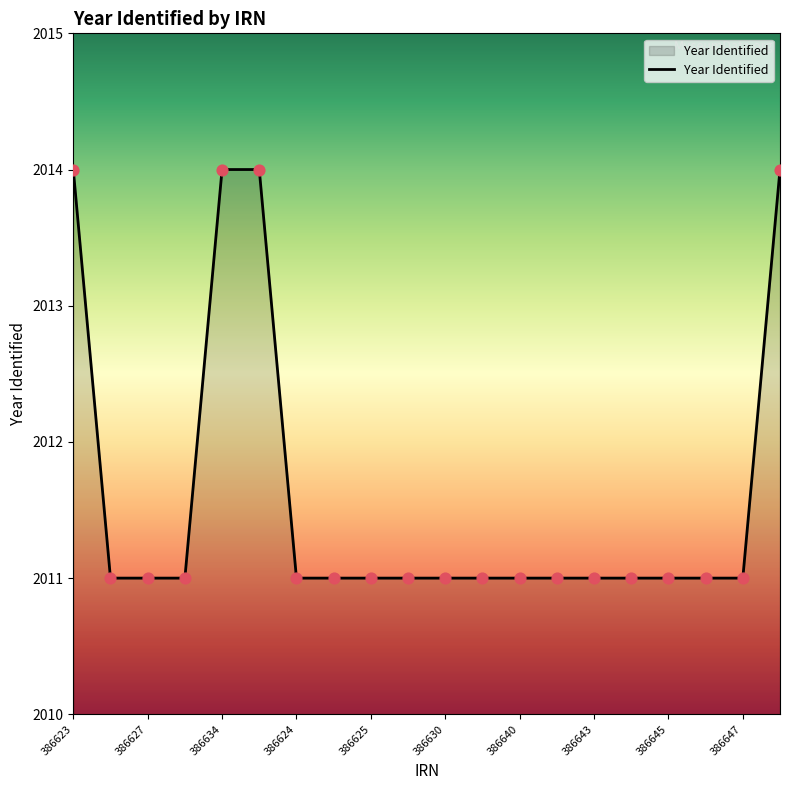

What is the difference between the maximum and minimum values?

3